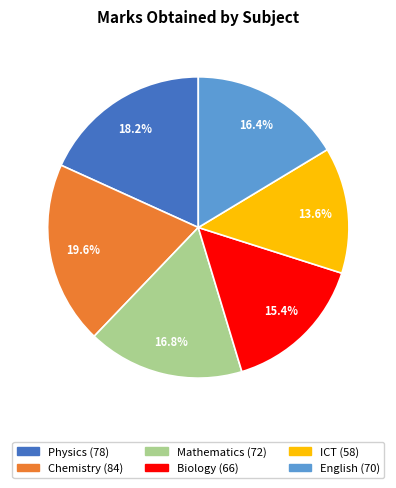

How many segments does this pie chart have?

6